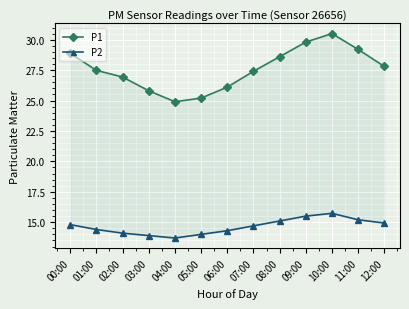

At how many categories does at least one series exceed 20?

13